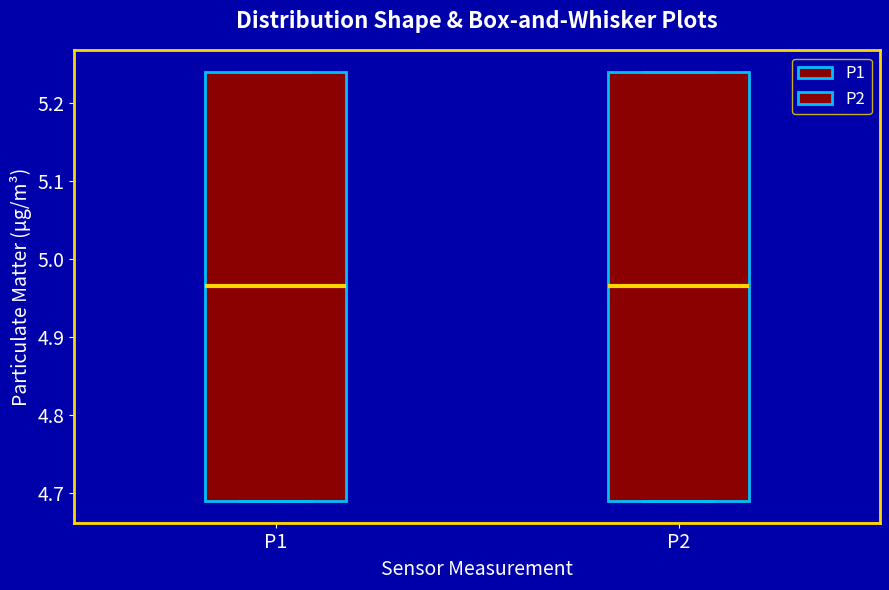

Reading left to right, transcribe this box plot: for each box, give where its median line is, the range the box spans, and where its two whiskers end, as read against the y-axis. The values are not printed on the chart, so give them approximately, as read against the axis.

P1: median 4.97, box 4.69 to 5.24, whiskers 4.69 to 5.24
P2: median 4.97, box 4.69 to 5.24, whiskers 4.69 to 5.24